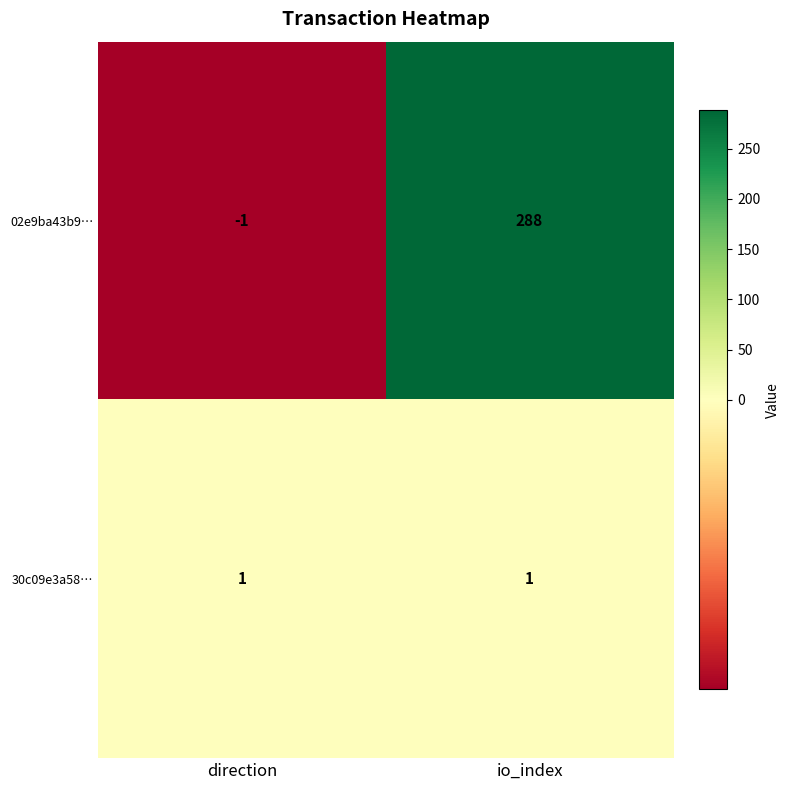

What is the difference between the maximum and minimum values in the 02e9ba43b9… series?

289